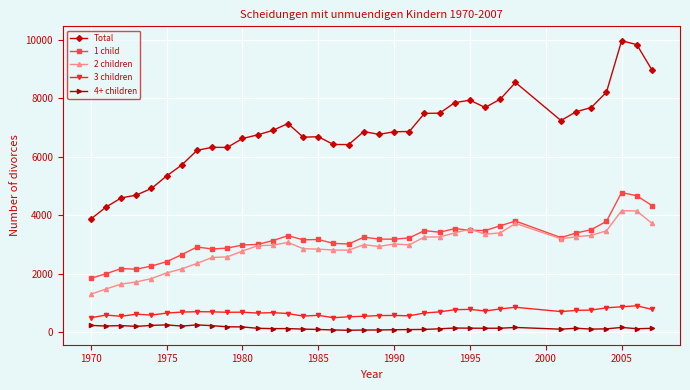

Which series has the largest total across all categories?

Total